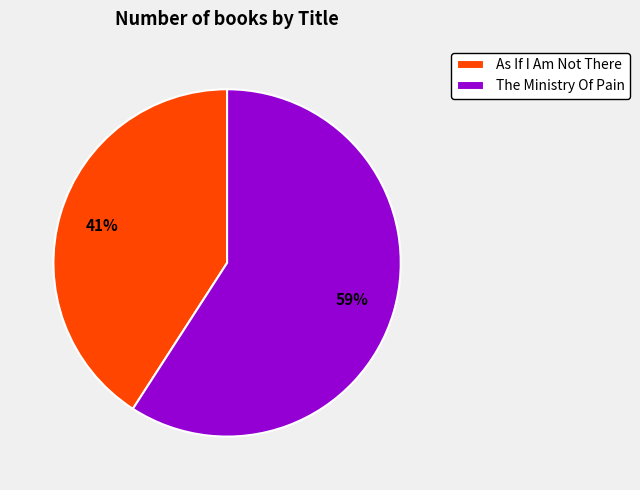

How many slices are in this pie chart?

2